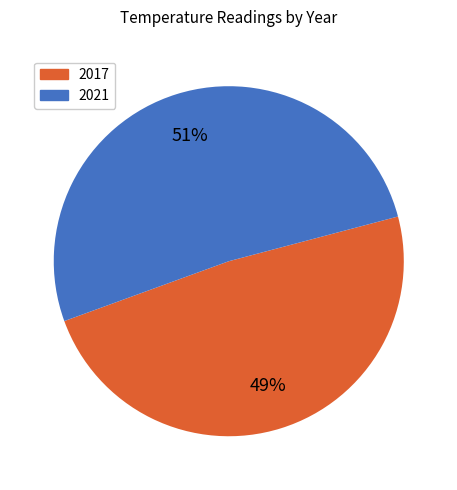

Is there any slice that represents more than half of the pie?

Yes